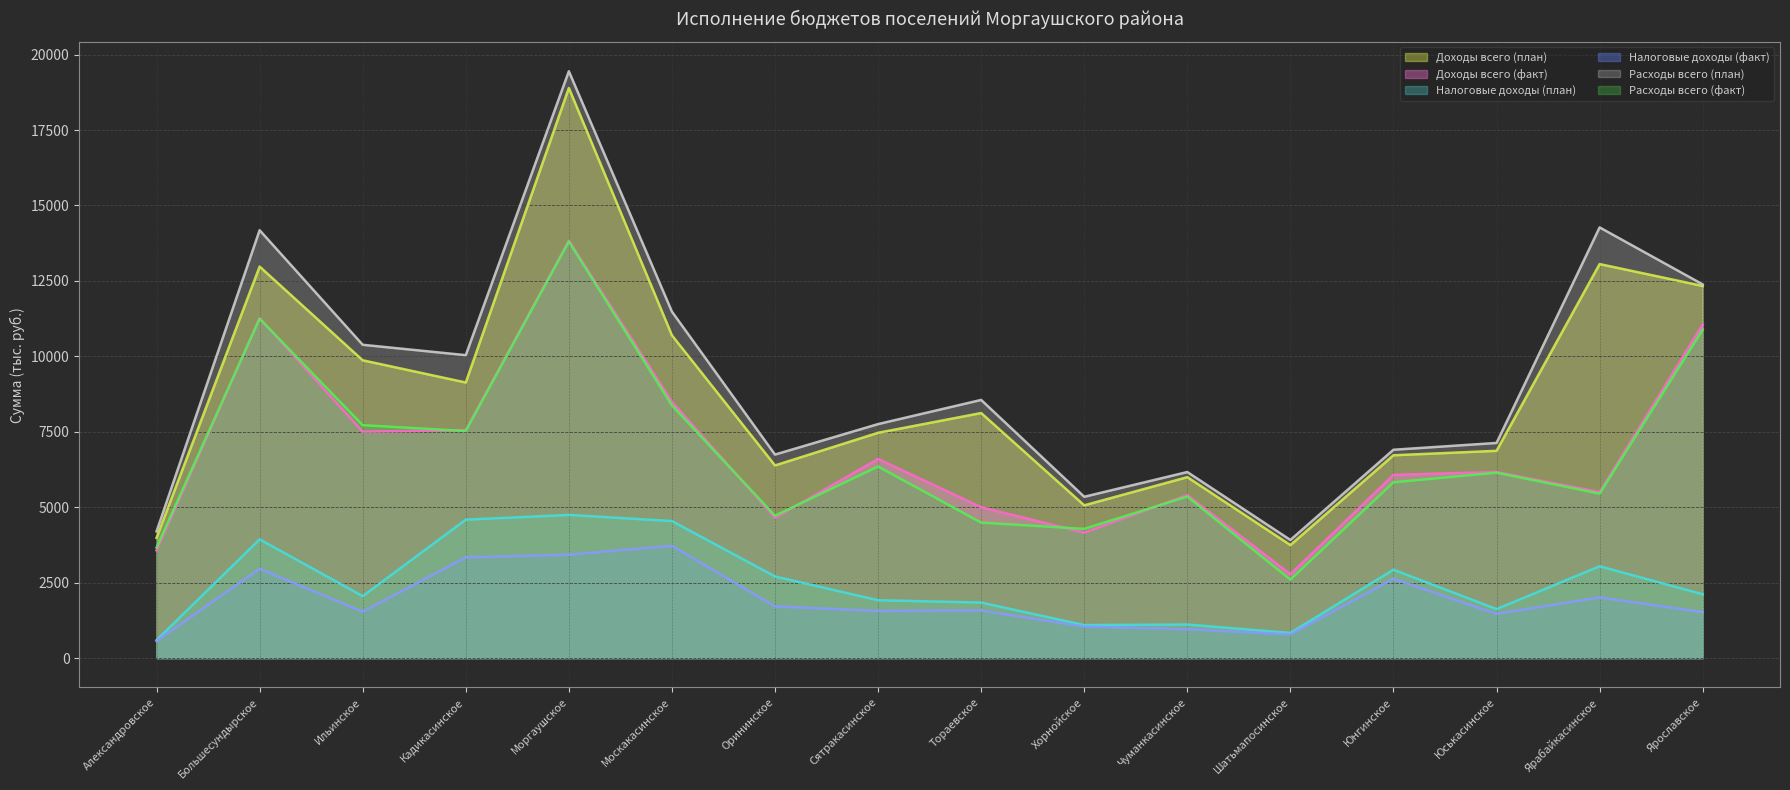

What are all the series names shown in the legend?

Доходы всего (план), Доходы всего (факт), Налоговые доходы (план), Налоговые доходы (факт), Расходы всего (план), Расходы всего (факт)